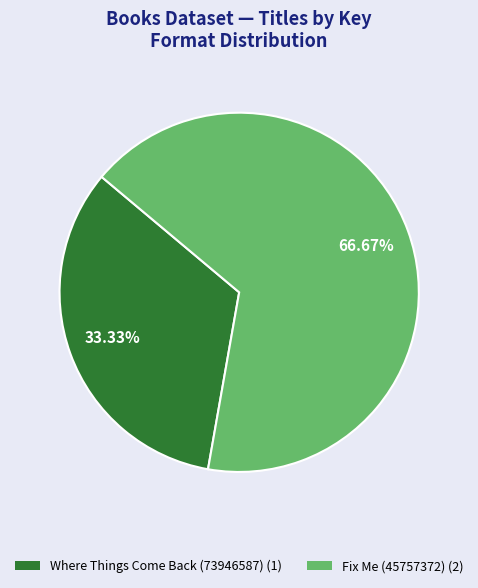

Combined, what portion of the pie is Where Things Come Back (73946587) and Fix Me (45757372)?

100.0%